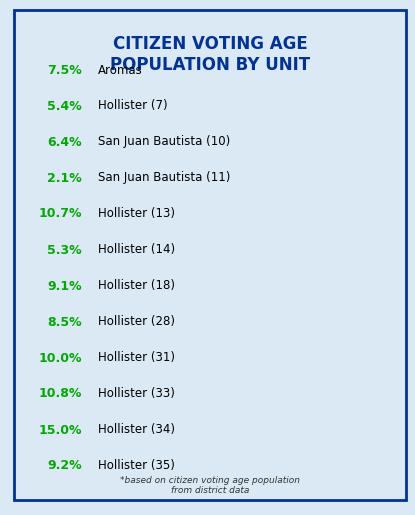

To the nearest percent, what is the difference between the largest and smallest slice percentages?

13%